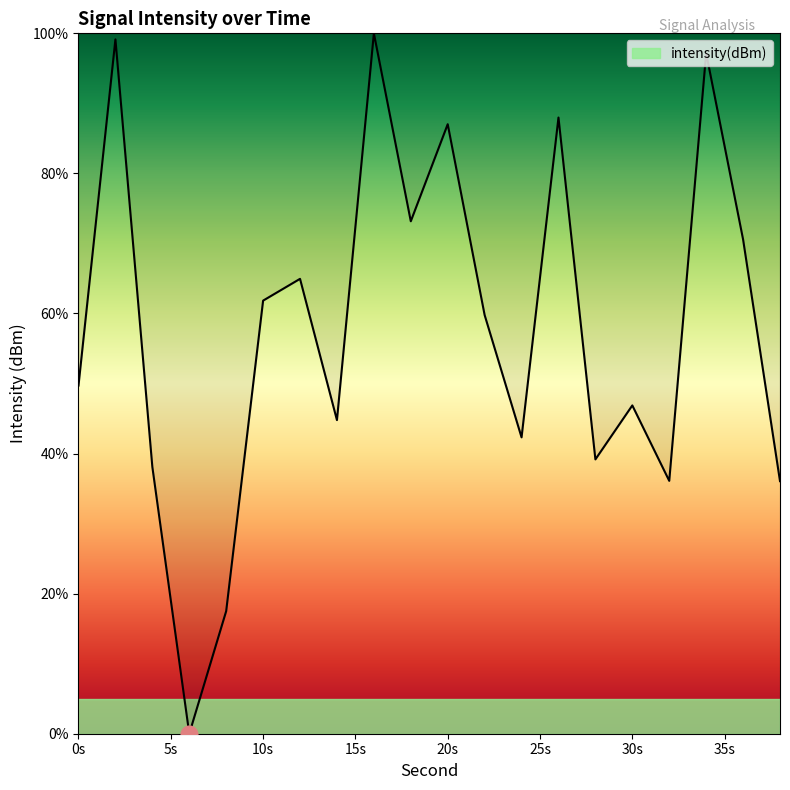

Reading left to right, transcribe all the data shown in this chart.

49.7	99.1	38.1	0.0	17.5	61.8	64.9	44.8	100.0	73.2	87.0	59.8	42.3	88.0	39.2	46.9	36.1	97.2	70.6	36.1